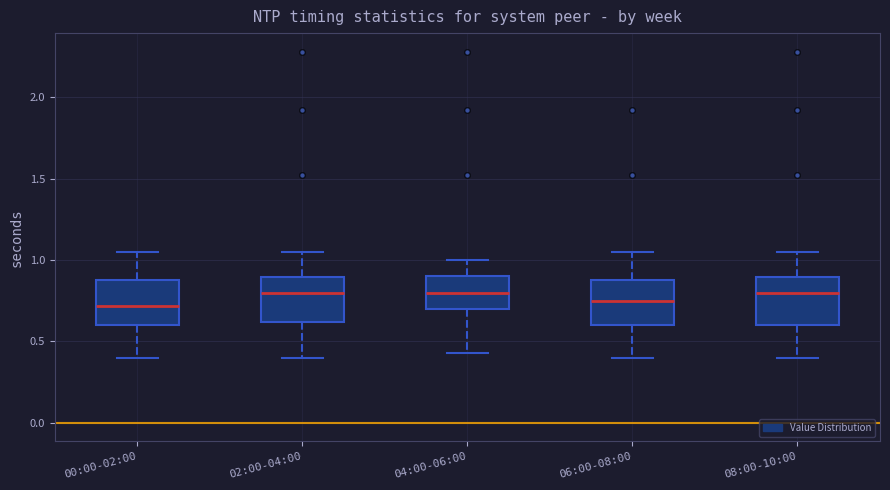

Reading left to right, transcribe this box plot: for each box, give where its median line is, the range the box spans, and where its two whiskers end, as read against the y-axis. The values are not printed on the chart, so give them approximately, as read against the axis.

00:00-02:00: median 0.70, box 0.60 to 0.90, whiskers 0.40 to 1.05
02:00-04:00: median 0.80, box 0.60 to 0.90, whiskers 0.40 to 1.05
04:00-06:00: median 0.80, box 0.70 to 0.90, whiskers 0.45 to 1.00
06:00-08:00: median 0.75, box 0.60 to 0.90, whiskers 0.40 to 1.05
08:00-10:00: median 0.80, box 0.60 to 0.90, whiskers 0.40 to 1.05